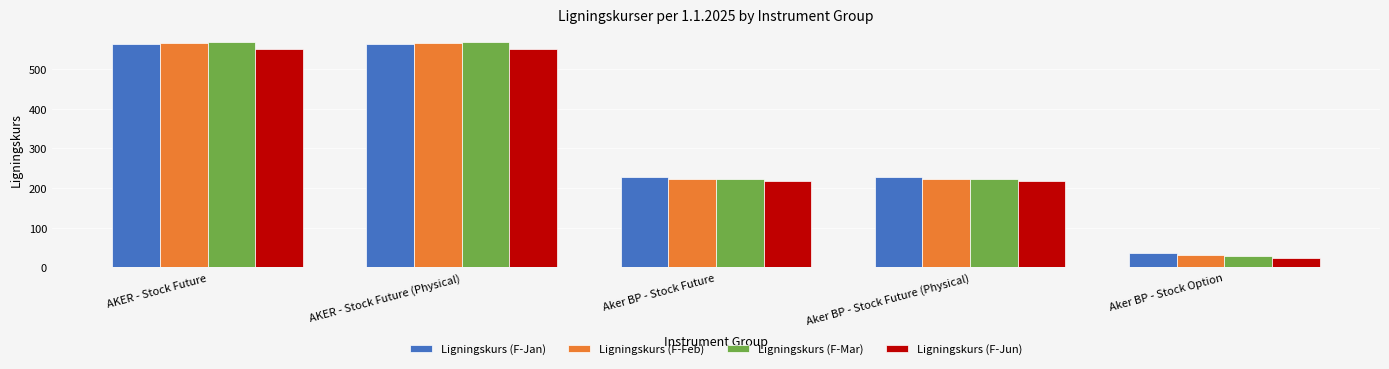

At which label does Ligningskurs (F-Jan) reach its minimum?

Aker BP - Stock Option